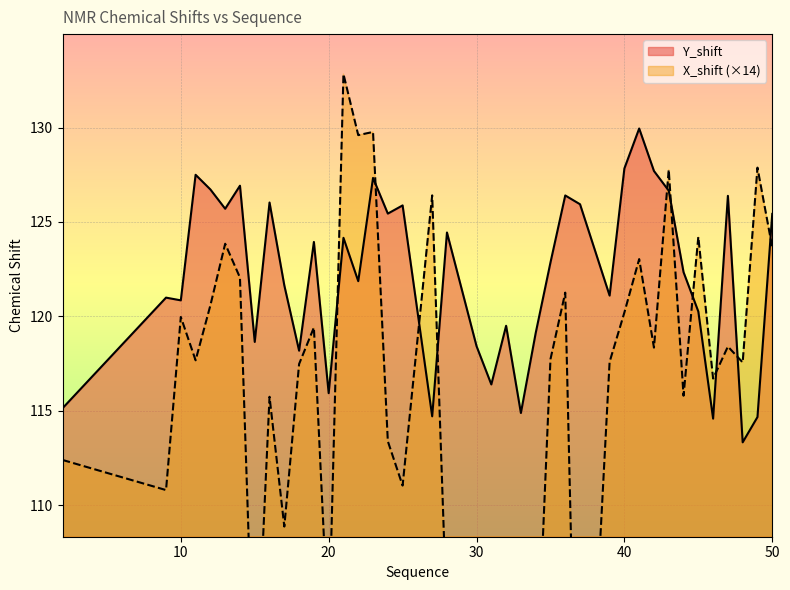

Is it true that X_shift equals 129.6 at 22?

True